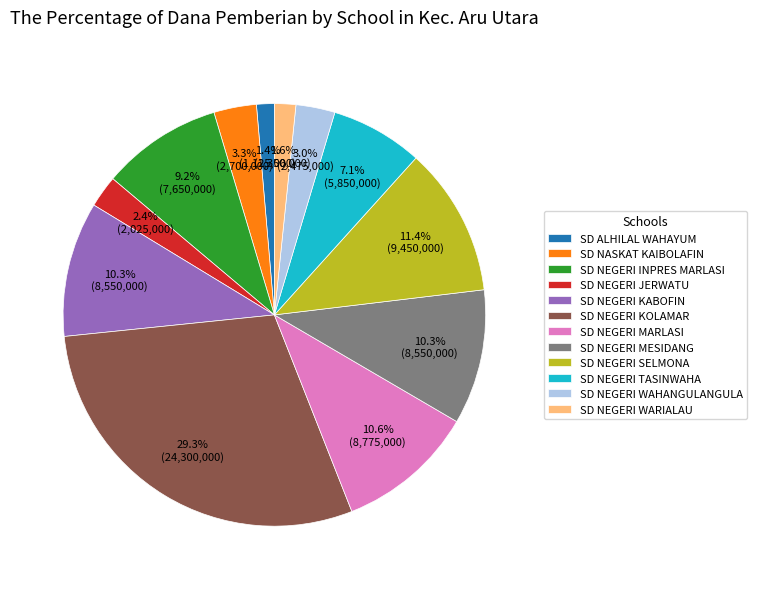

Does SD NEGERI WARIALAU account for over 50% of the chart?

No